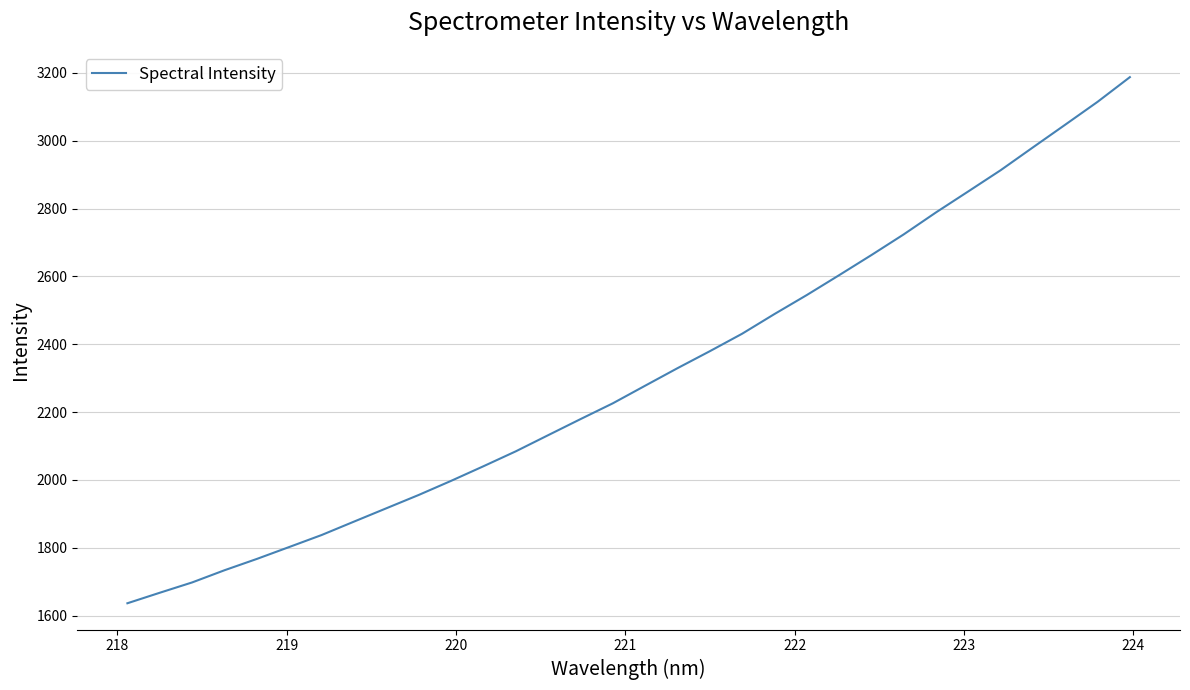

Does the chart have visible grid lines?

Yes